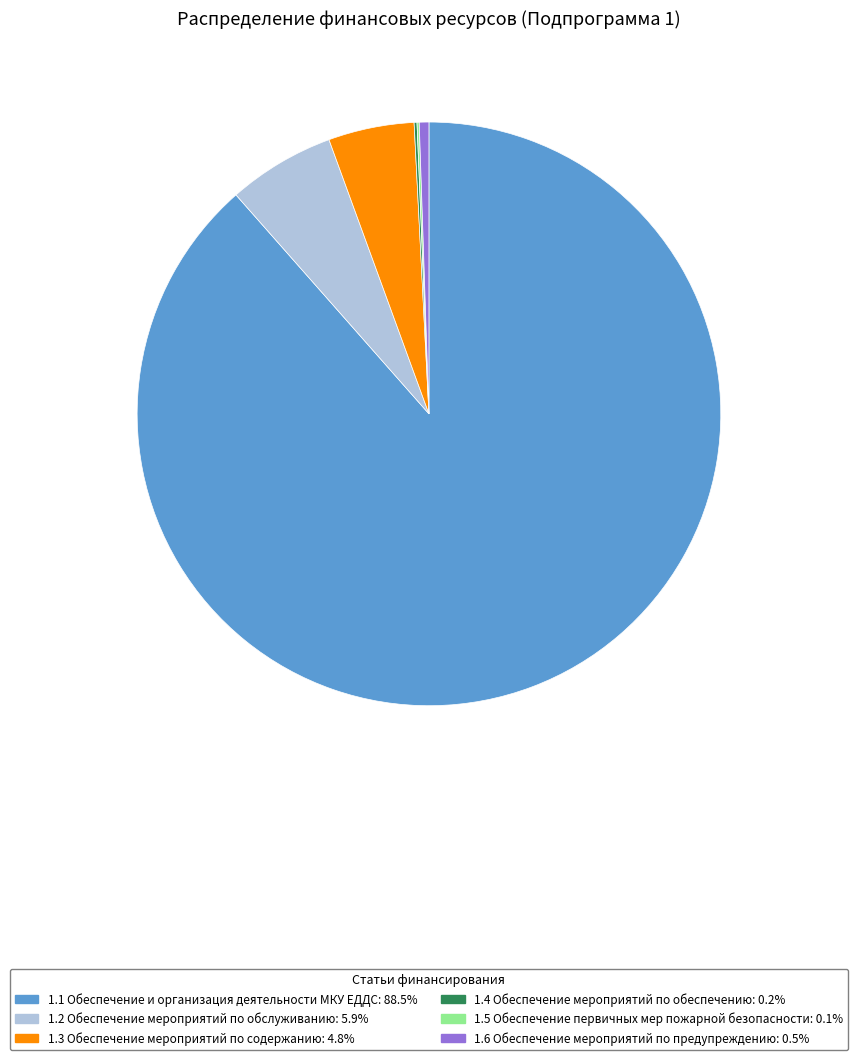

True or false: 1.6 Обеспечение мероприятий по предупреждению accounts for 1% of the total.

True